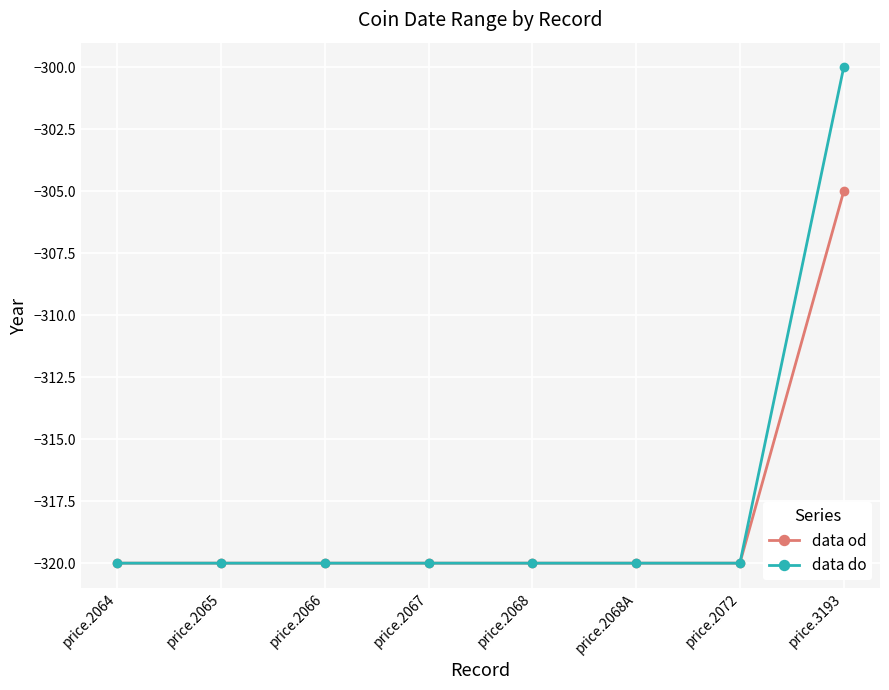

What is the label of the 8th point from the right?

price.2064